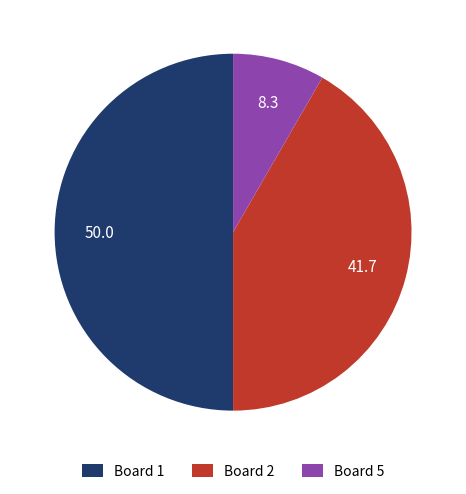

Which category has the smallest portion of the pie?

Board 5